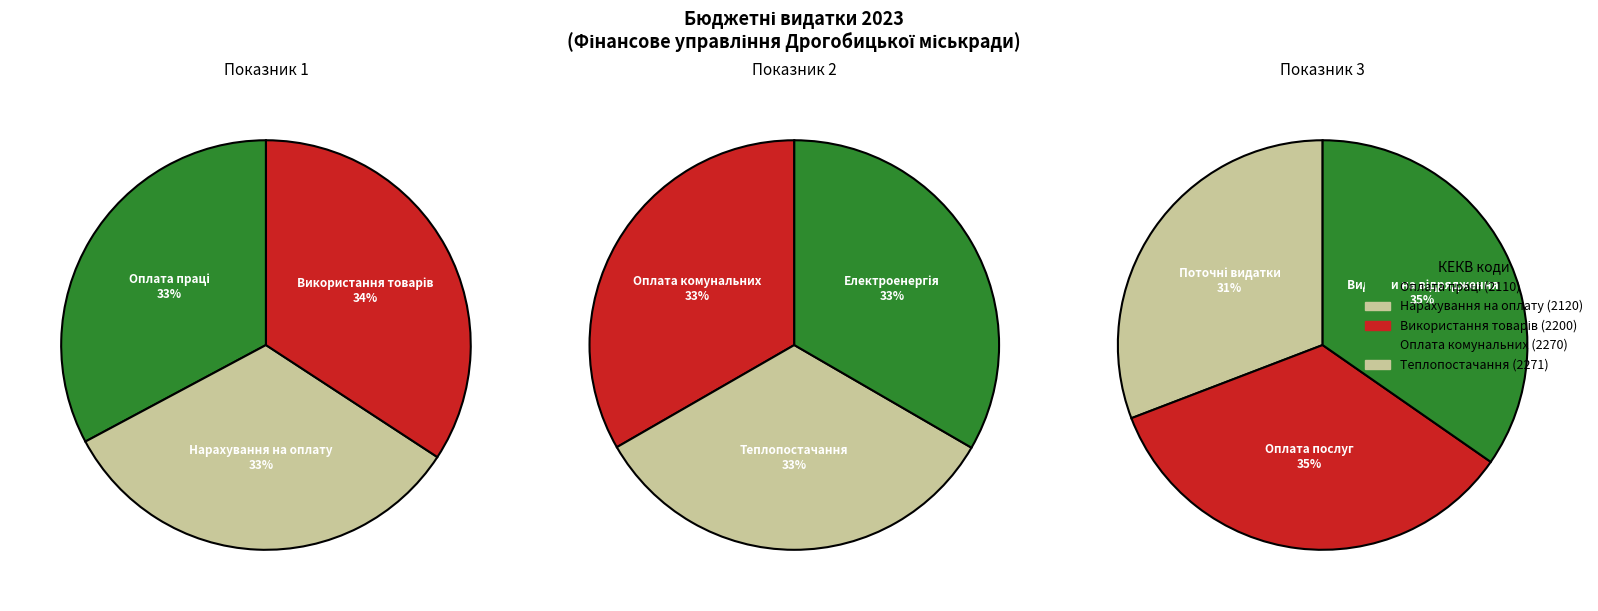

Which category has the biggest portion of the pie?

Дослідження і розробки